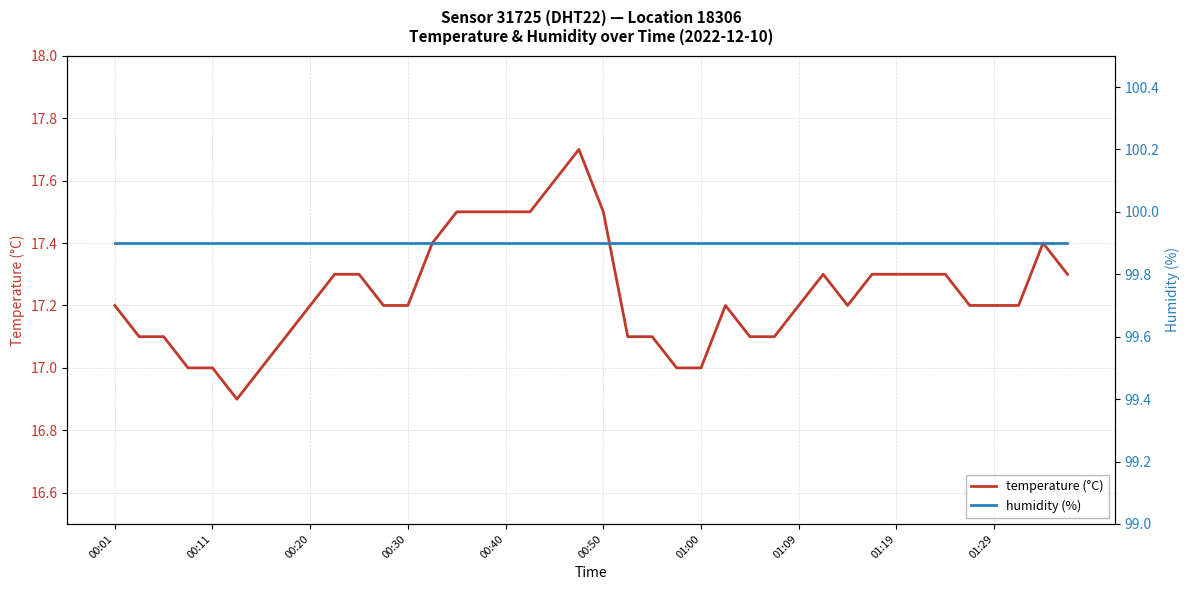

What are all the series names shown in the legend?

temperature (°C), humidity (%)